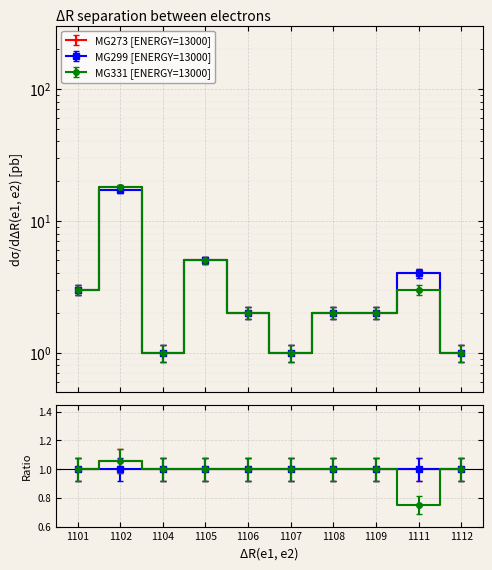

Is it true that MG299 [ENERGY=13000] equals 5 at 1105?

True